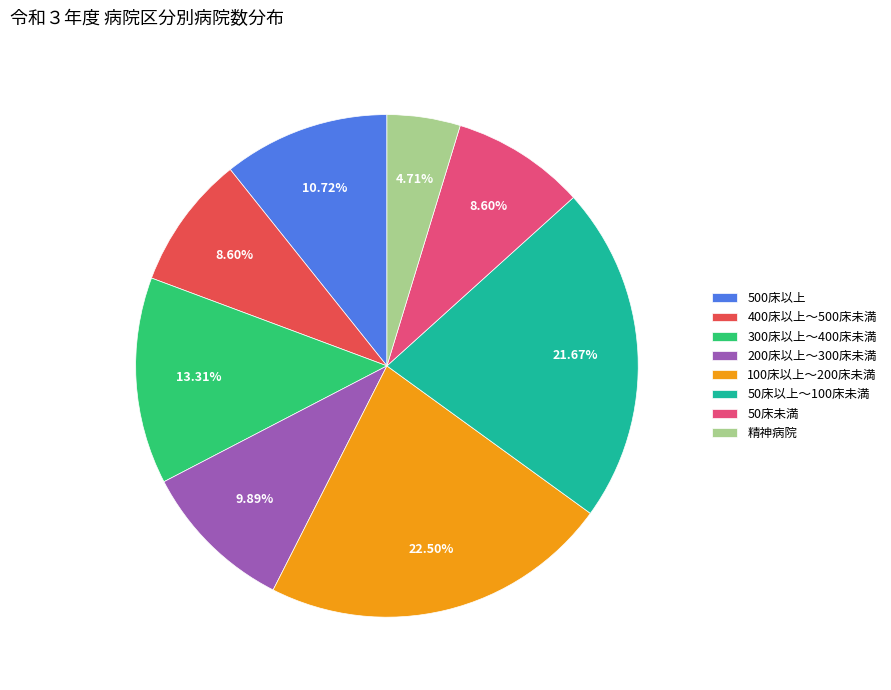

What percentage is the 50床未満 slice, to the nearest percent?

9%